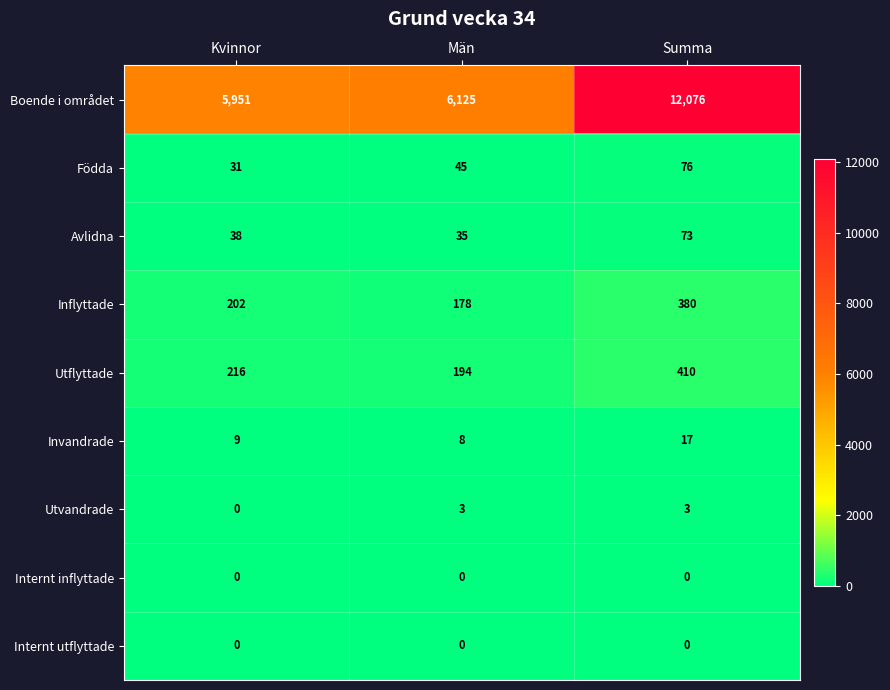

Between Kvinnor and Män, which series saw the biggest shift?

Boende i området